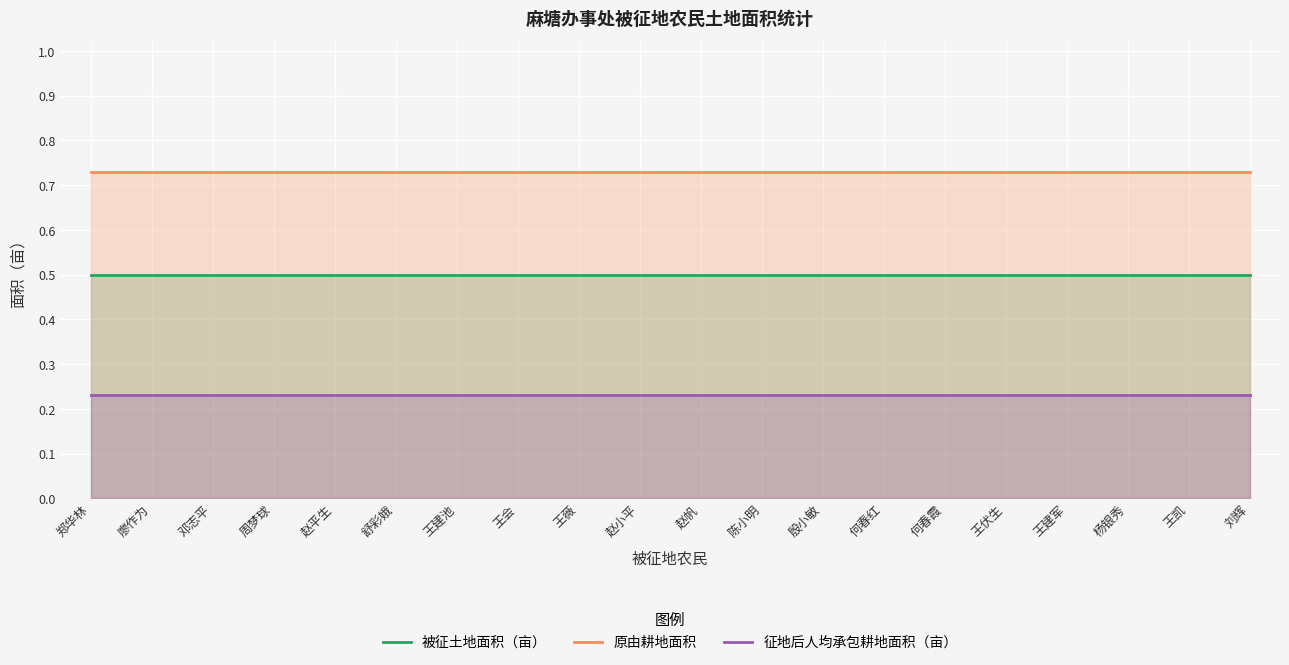

Which category has the lowest value in the 征地后人均承包耕地面积（亩） series?

郑华林